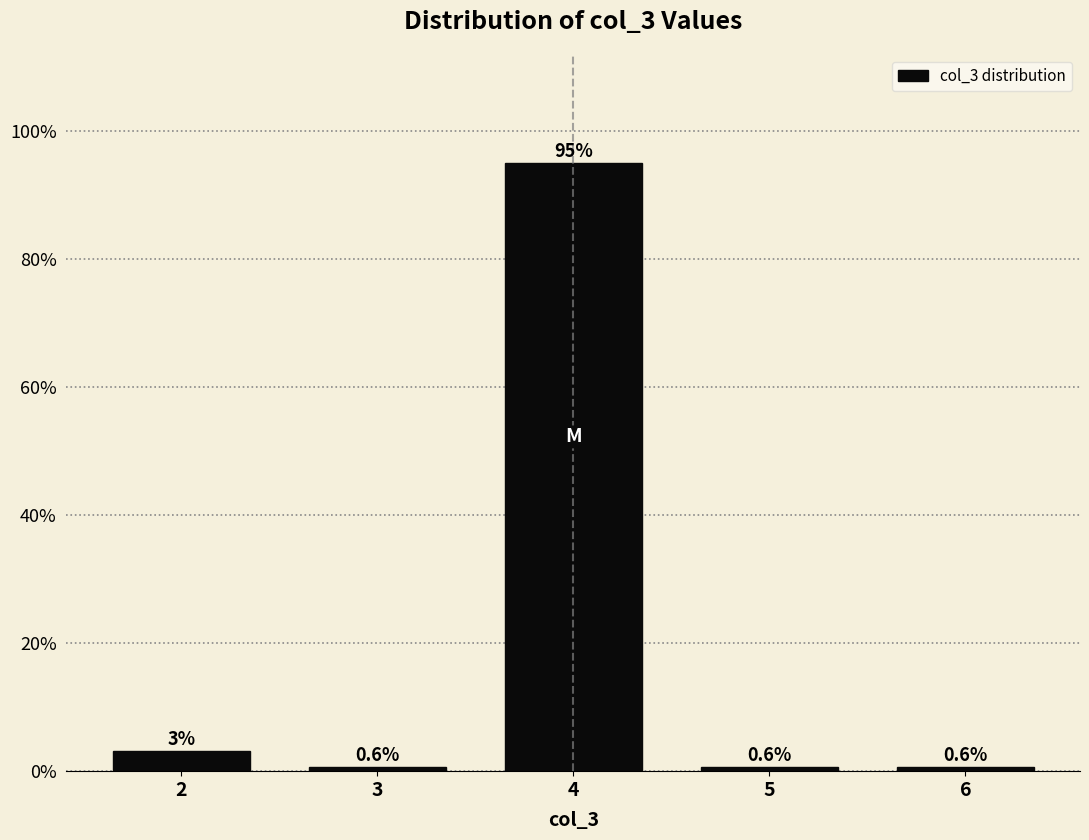

What is the change in value from 4 to 6?

-94.4